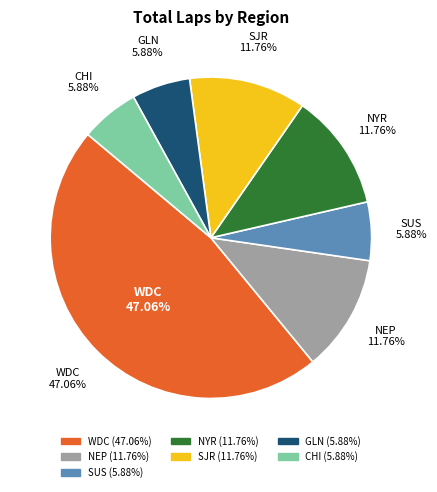

Is there any slice that represents more than half of the pie?

No